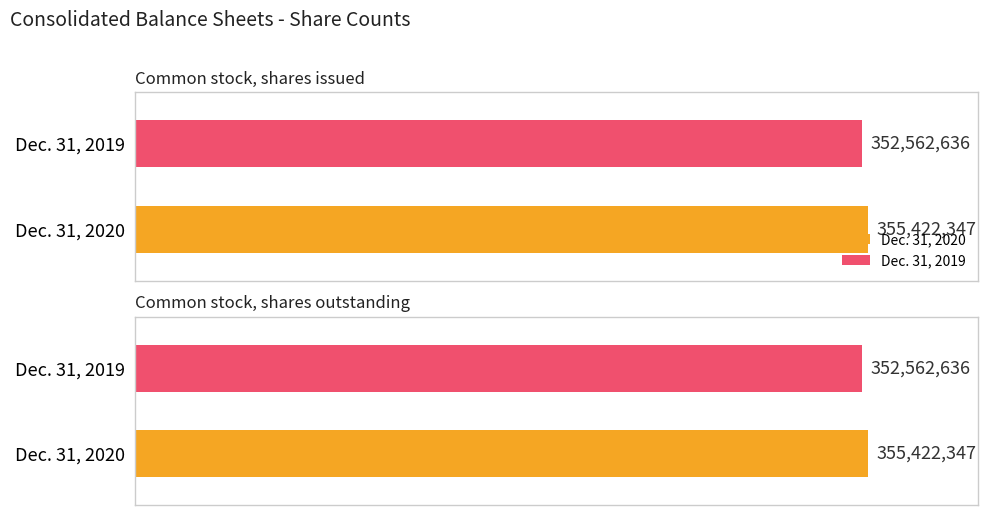

Are the bars grouped side by side (vs. stacked)?

Yes